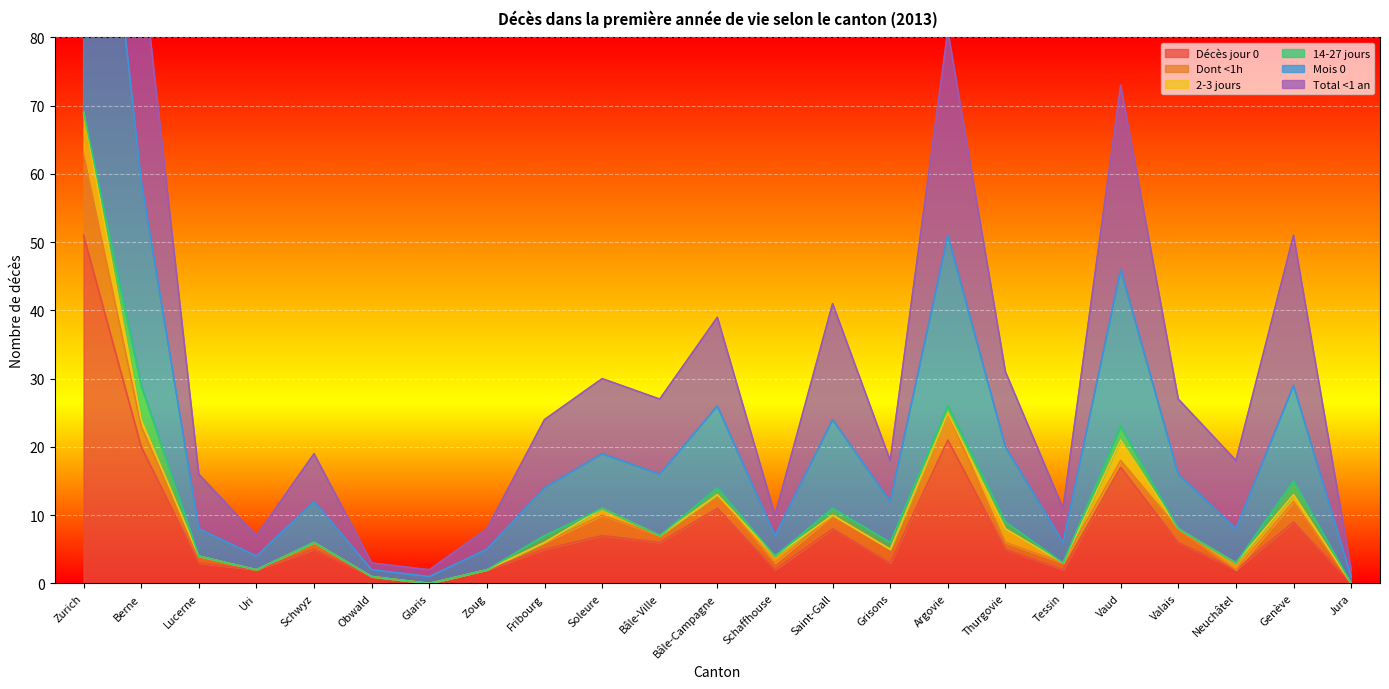

True or false: Total <1 an has a value of 24 at Fribourg.

True